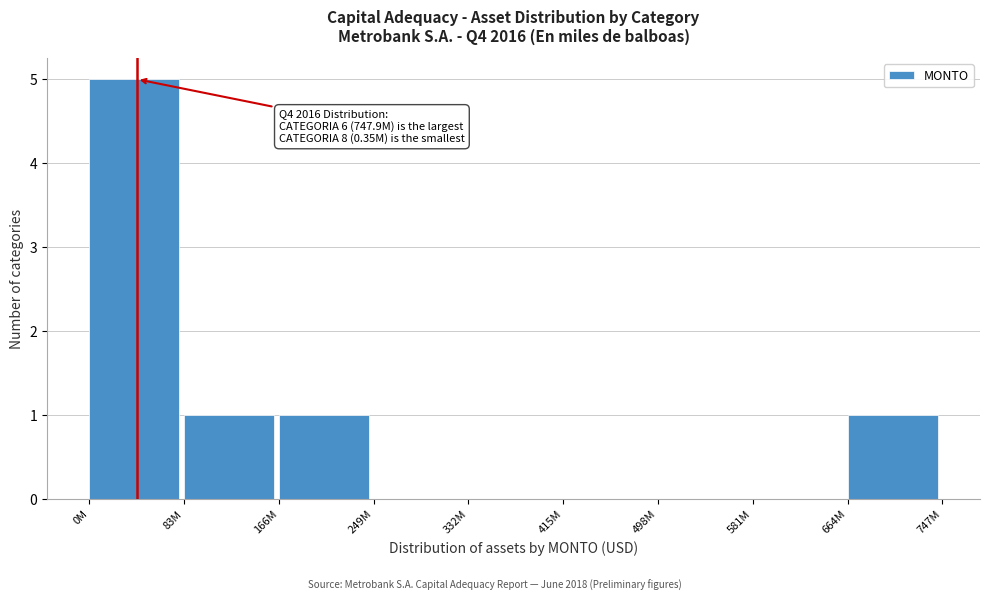

Reading left to right, what are all the values shown in this chart?

0M=5	83M=1	166M=1	249M=0	332M=0	415M=0	498M=0	581M=0	664M=1